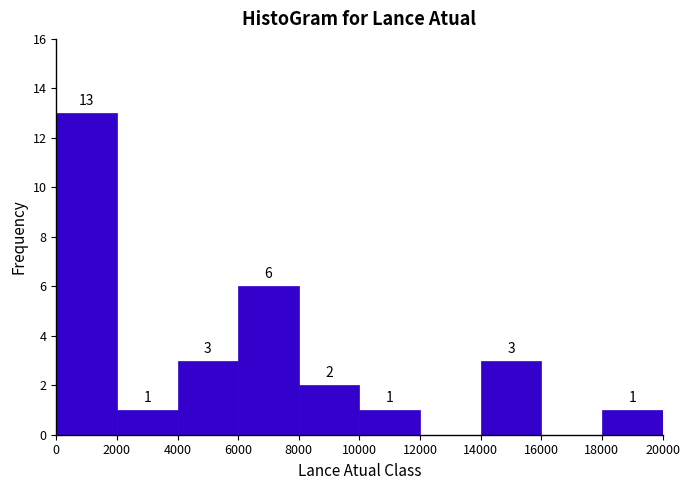

Which range on the x-axis has the tallest bar?

0 to 2000